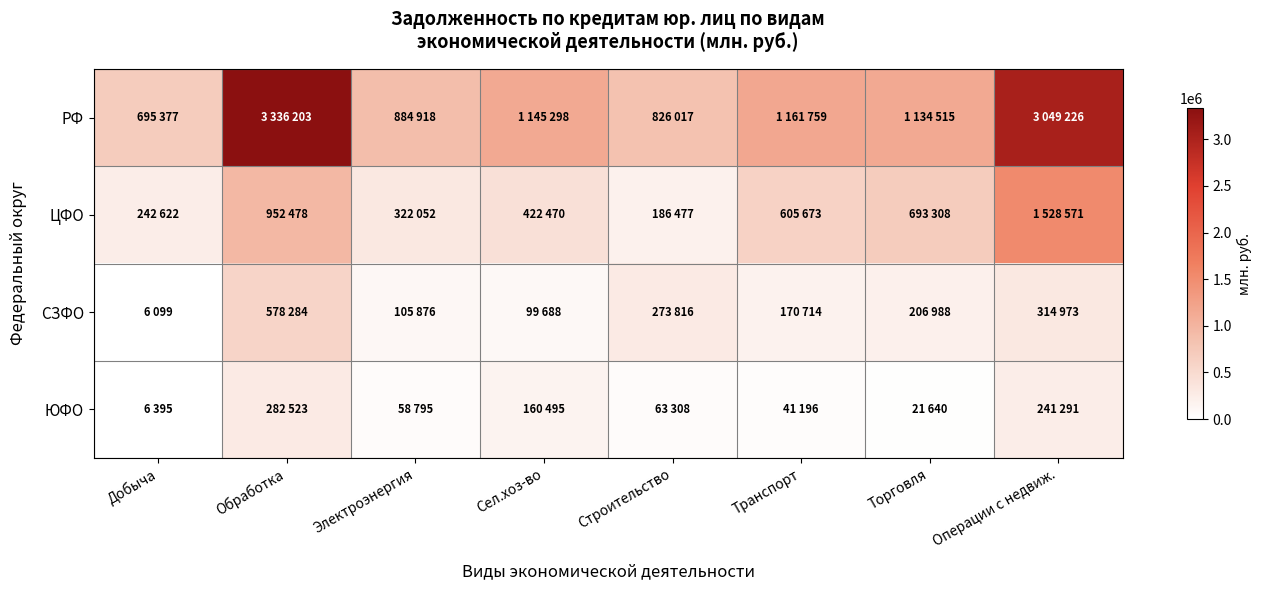

At Обработка, list the series in order from largest to smallest.

РФ, ЦФО, СЗФО, ЮФО